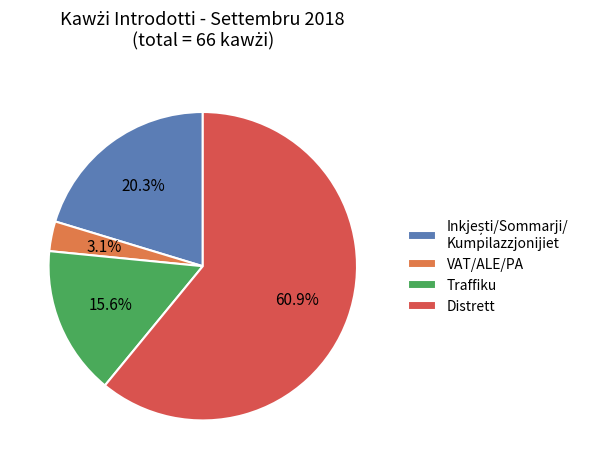

What portion of the pie excludes Traffiku?

84.4%